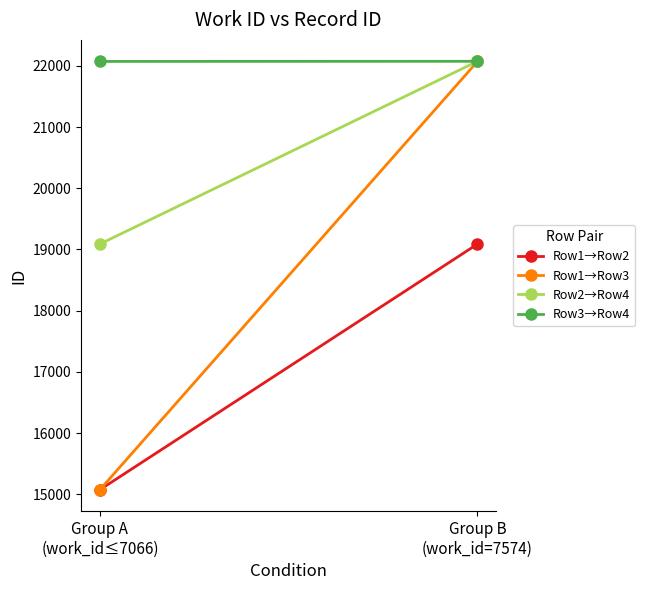

Reading left to right, transcribe all the data shown in this chart.

Row1→Row2: Group A
(work_id≤7066)=15076	Group B
(work_id=7574)=19089
Row1→Row3: Group A
(work_id≤7066)=15076	Group B
(work_id=7574)=22072
Row2→Row4: Group A
(work_id≤7066)=19089	Group B
(work_id=7574)=22074
Row3→Row4: Group A
(work_id≤7066)=22072	Group B
(work_id=7574)=22074